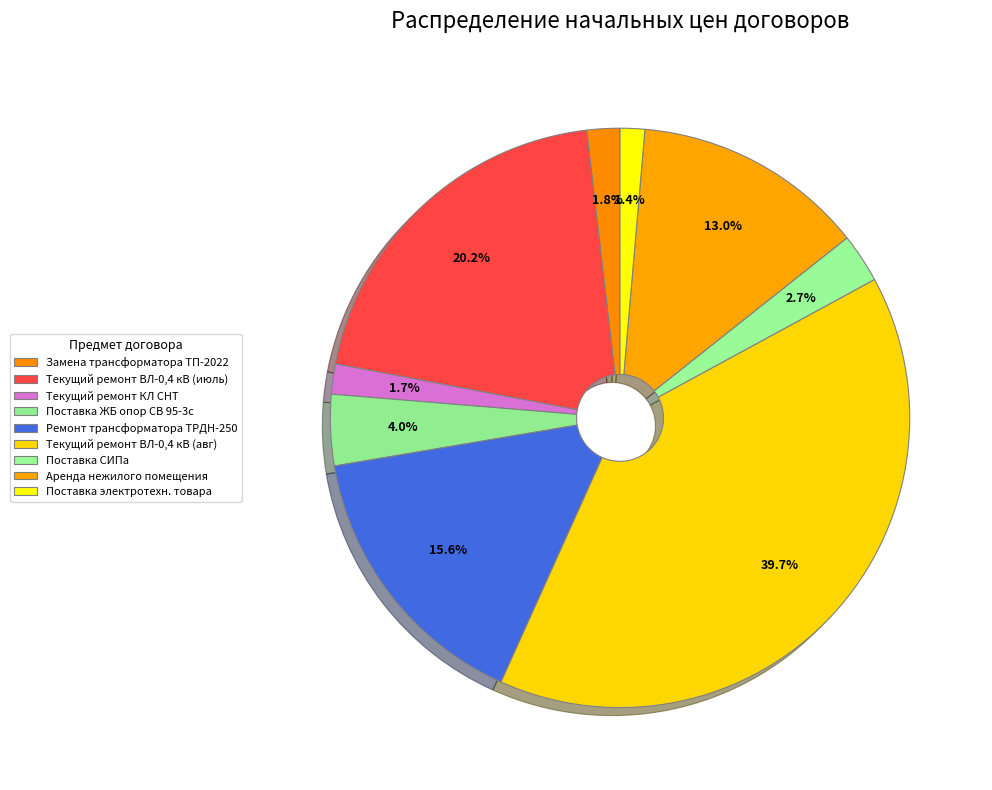

How many segments does this pie chart have?

9